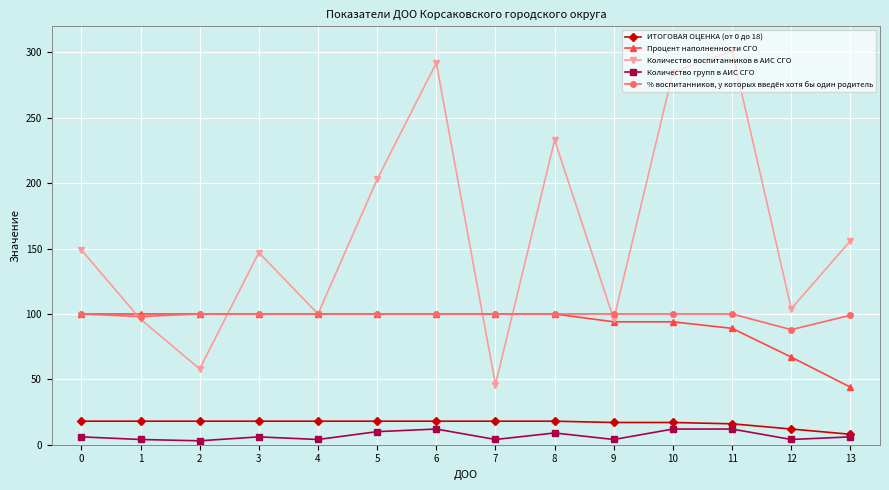

The % воспитанников, у которых введён хотя бы один родитель series shows 23 at 7. True or false?

False